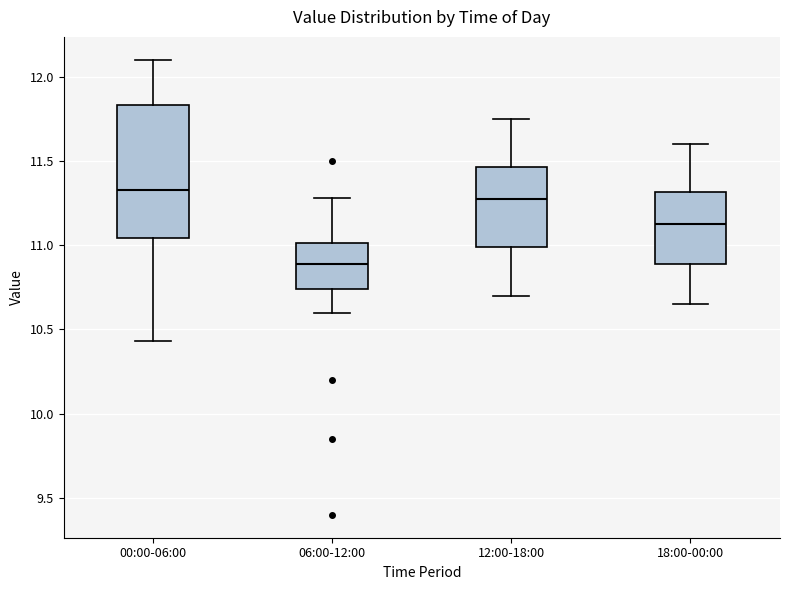

Reading left to right, read every box against the y-axis: the position of its median line, the range the box covers, and the ends of its whiskers. The values are not printed on the chart, so give them approximately, as read against the axis.

00:00-06:00: median 11.35, box 11.05 to 11.85, whiskers 10.45 to 12.10
06:00-12:00: median 10.90, box 10.75 to 11.00, whiskers 10.60 to 11.30
12:00-18:00: median 11.30, box 11.00 to 11.45, whiskers 10.70 to 11.75
18:00-00:00: median 11.15, box 10.90 to 11.30, whiskers 10.65 to 11.60